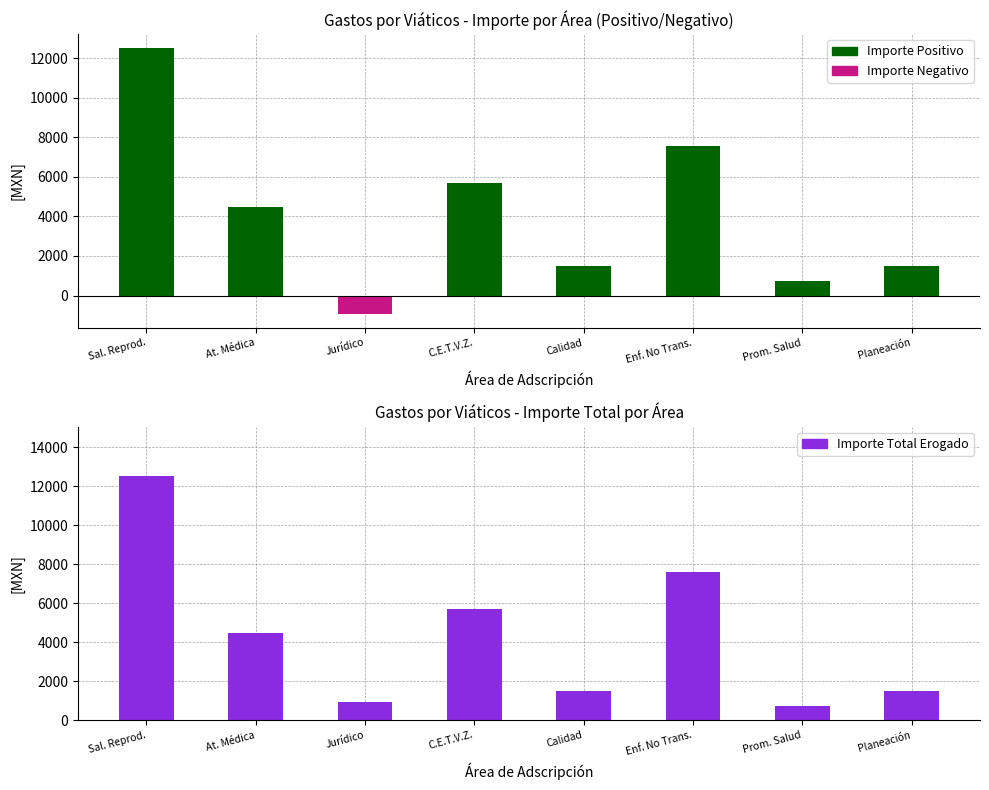

Between Sal. Reprod. and Prom. Salud, which is larger?

Sal. Reprod.